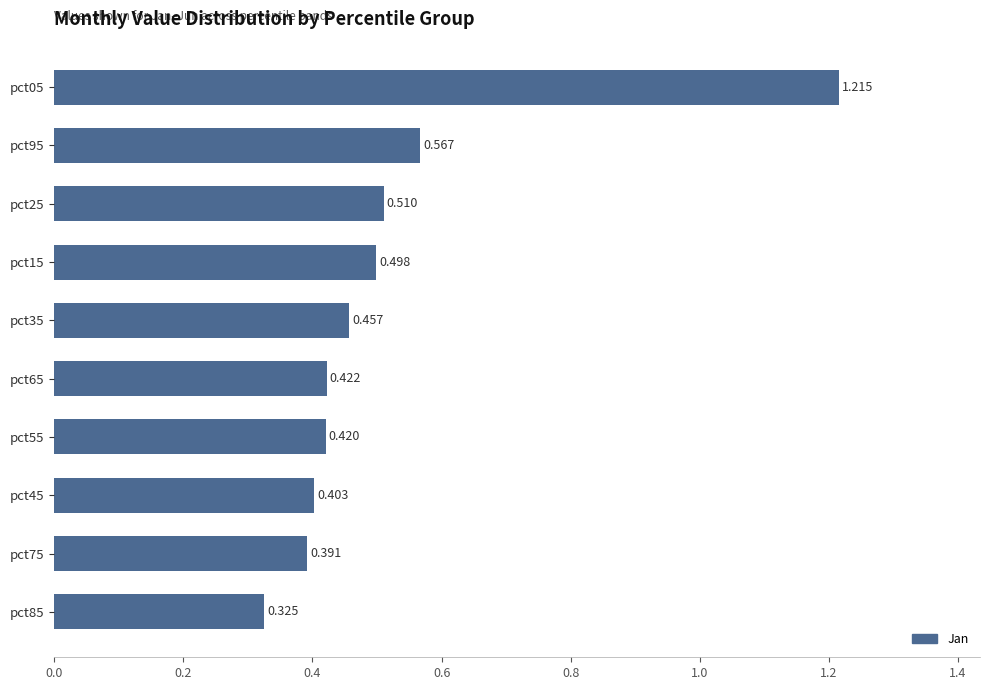

What is the average value?

0.5